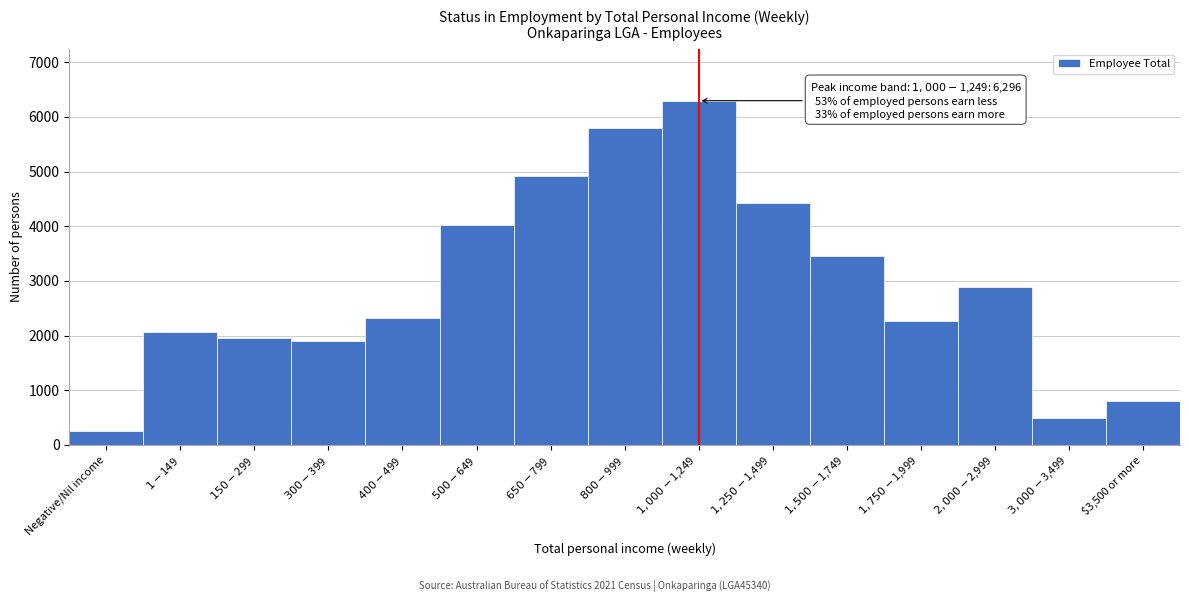

Reading right to left, what are all the values shown in this chart?

798	496	2882	2266	3457	4425	6296	5789	4911	4027	2316	1895	1961	2072	255